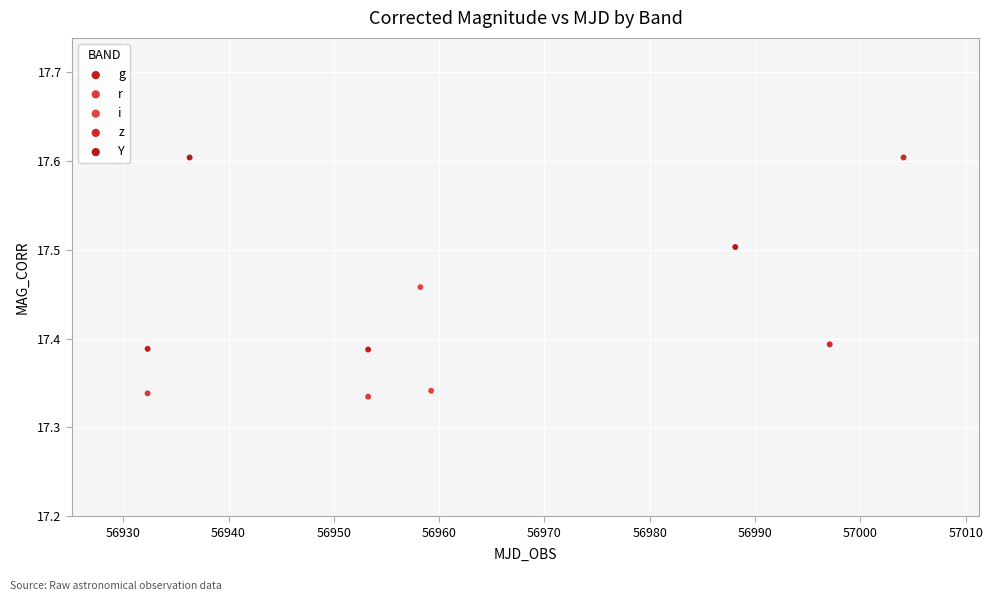

What are all the series names shown in the legend?

g, r, i, z, Y